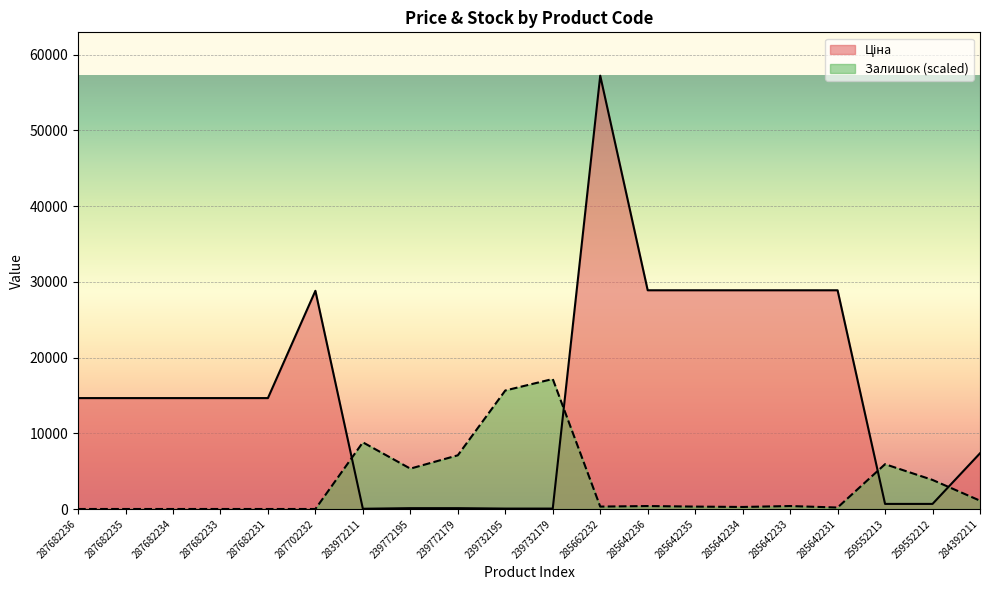

Does the chart display data point markers on the line(s)?

No